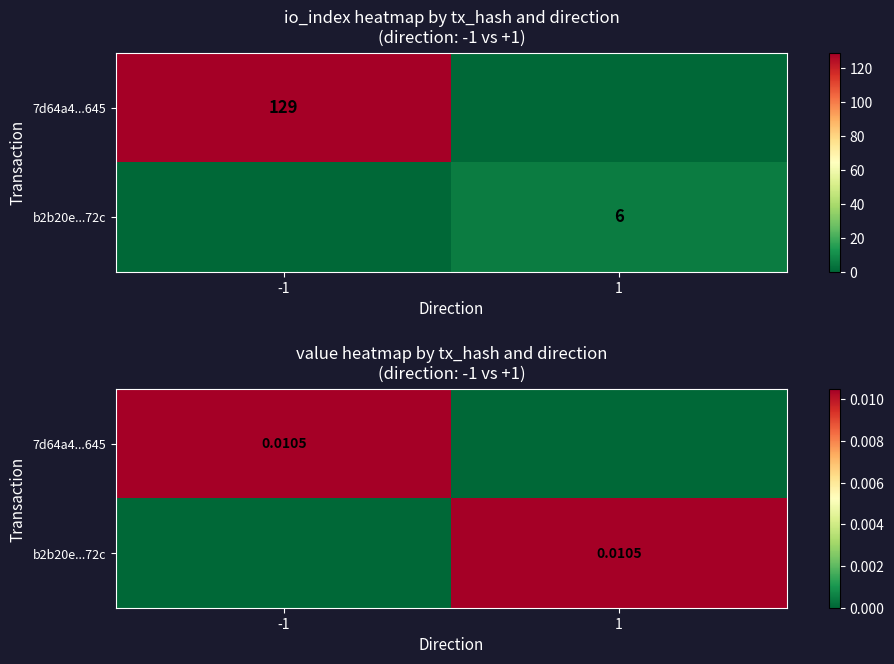

Between 1 and -1, which is larger?

-1